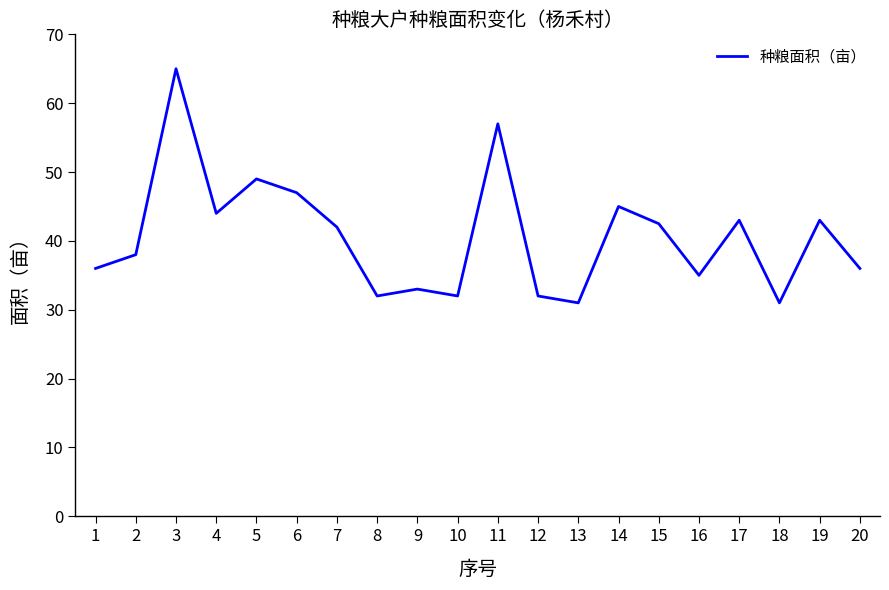

What is the smallest value displayed?

31.0